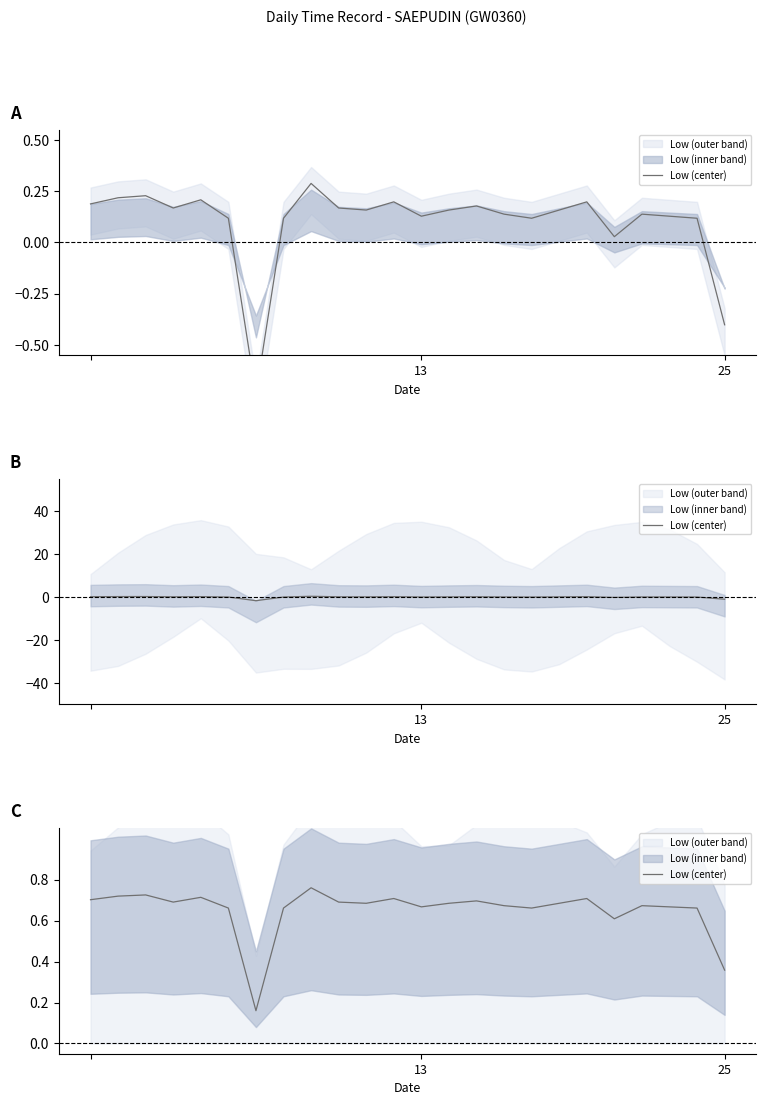

What is the sum of the values at 11 and 9?

1.4